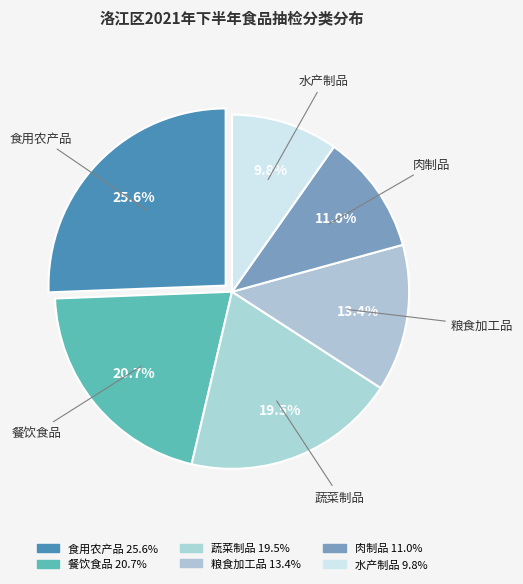

What is the largest slice in the pie chart?

食用农产品